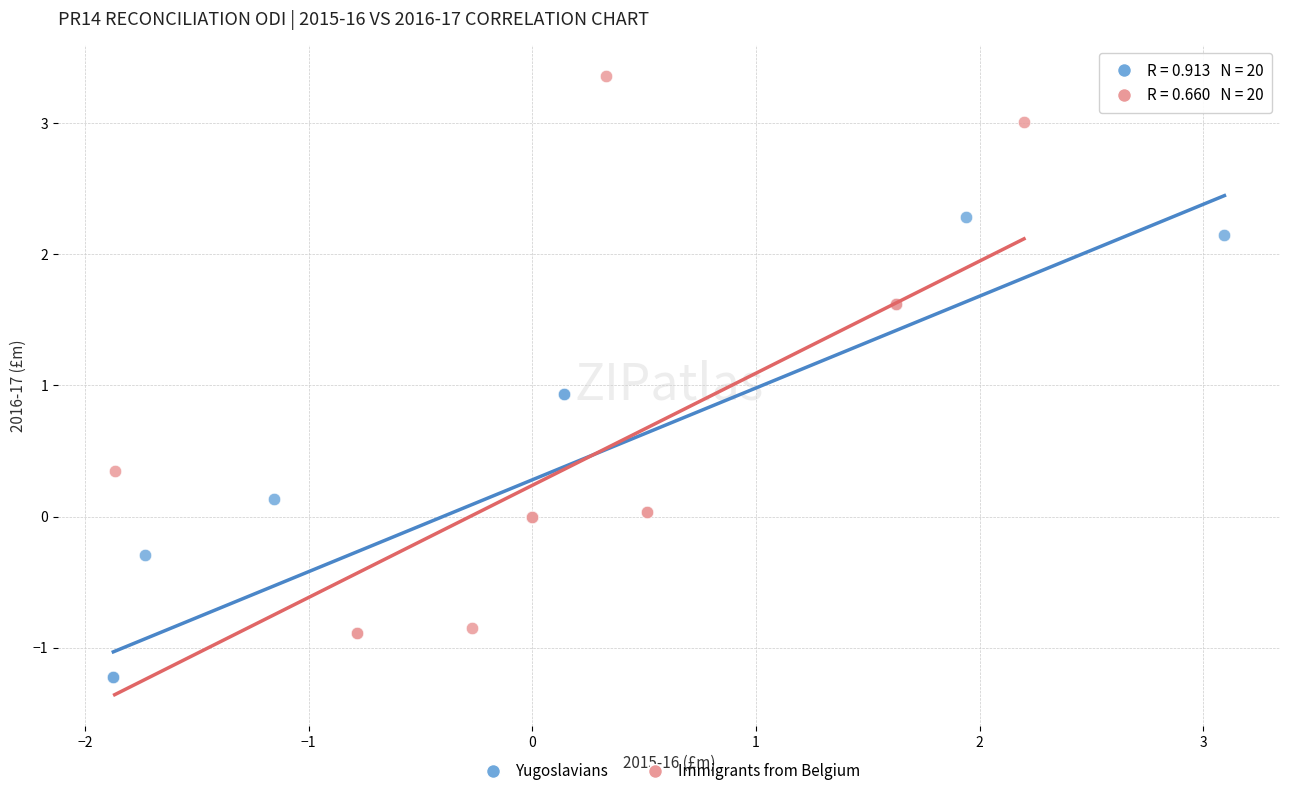

Which series has the largest Y range (max minus min)?

Immigrants from Belgium